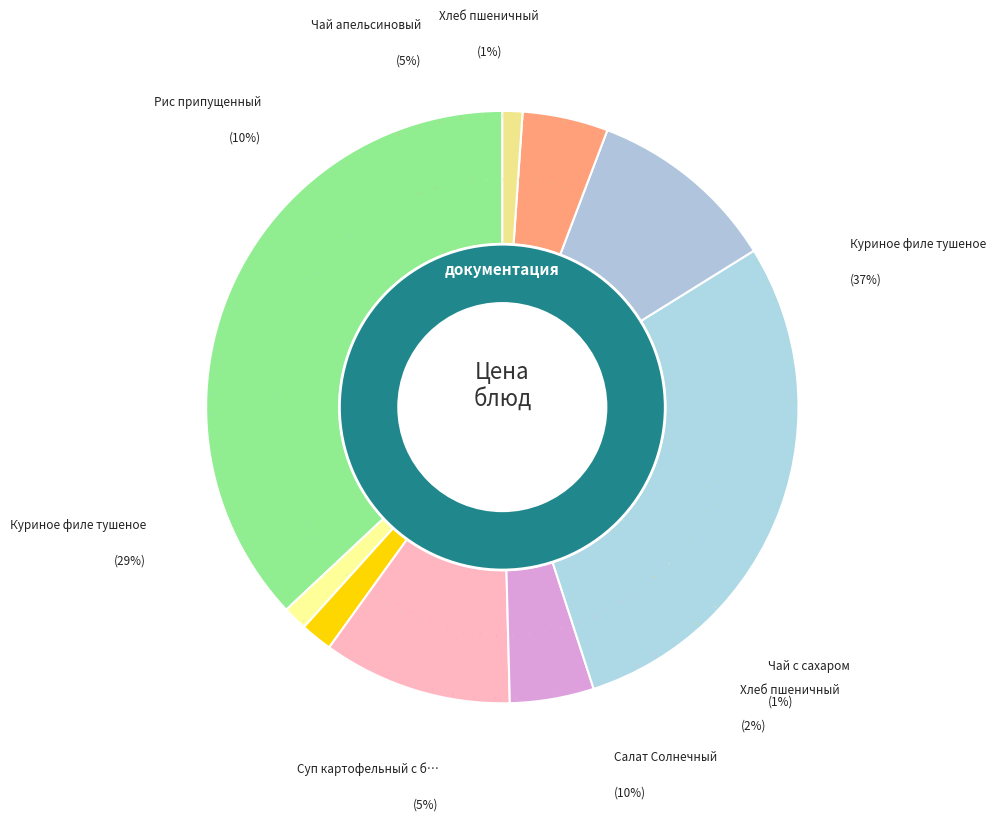

What is the change in value from Хлеб пшеничный (завтрак) to Суп картофельный с бобовыми?

+4.2